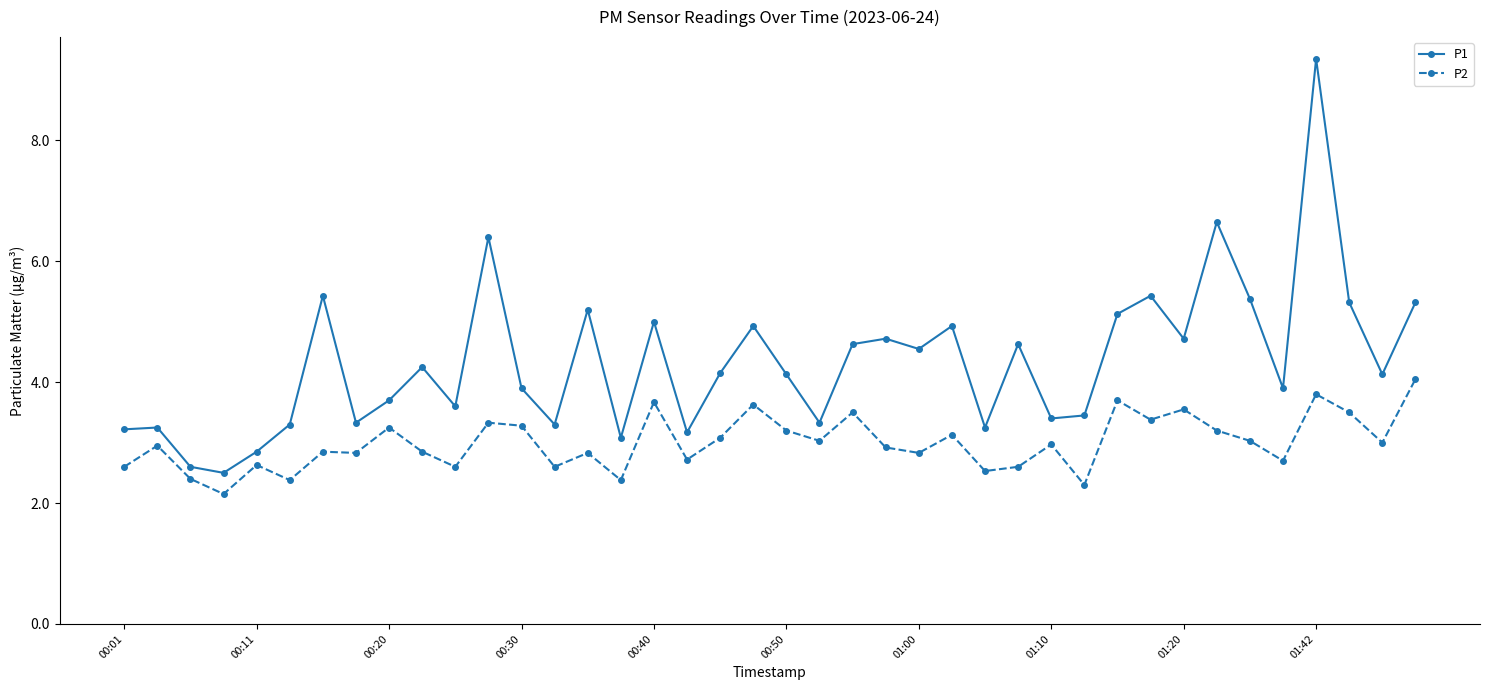

Is this an area chart (filled region under the line)?

No